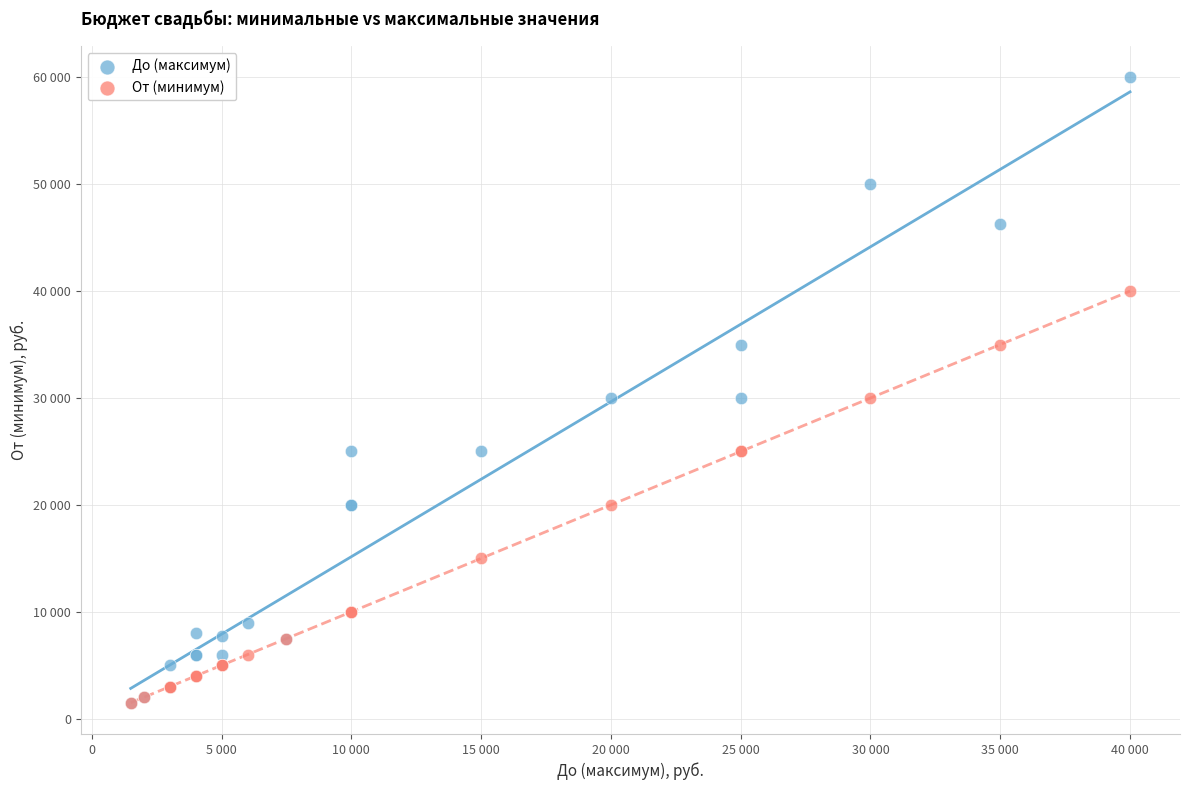

What are all the series names shown in the legend?

До (максимум), От (минимум)